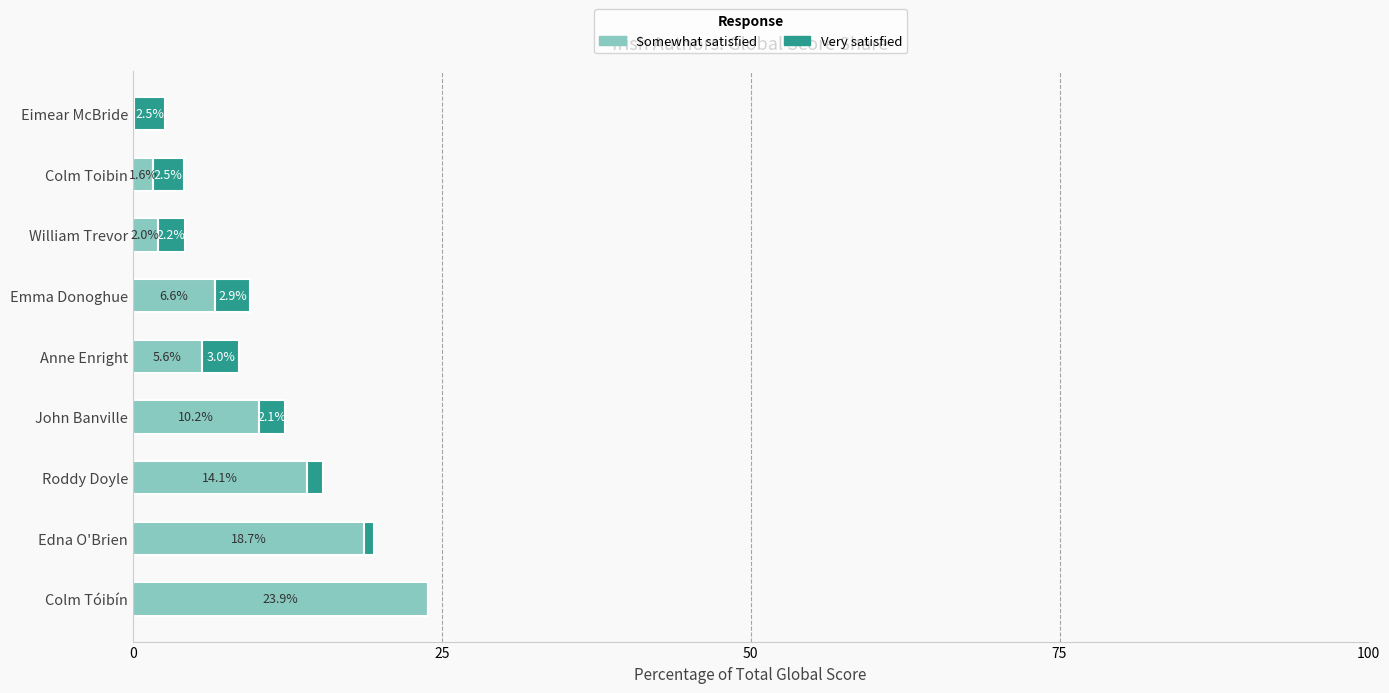

At which label is Somewhat satisfied closest to 12?

John Banville